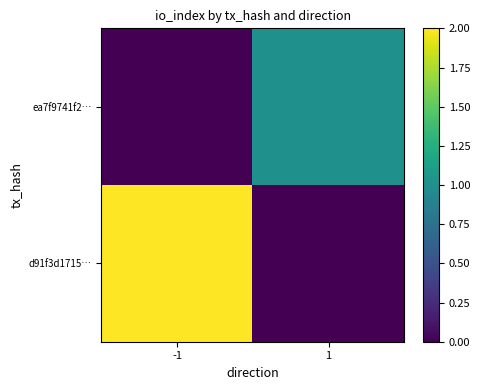

What is the difference between the ea7f9741f2… values at -1 and 1?

1